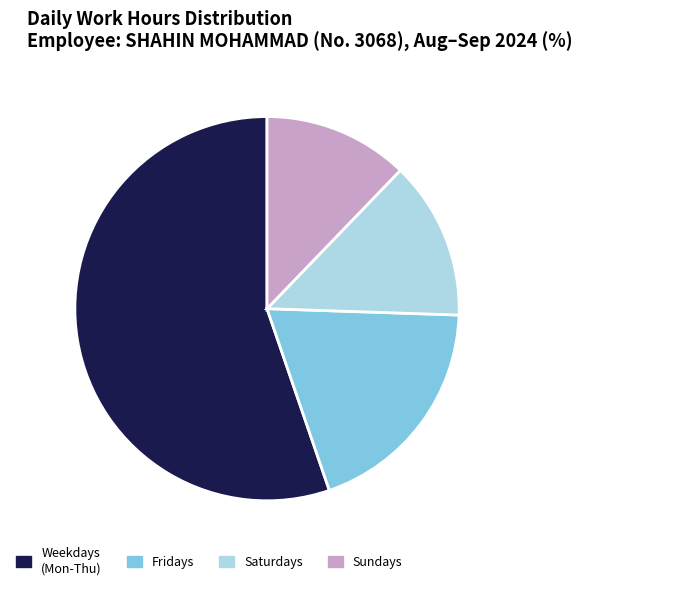

Rank the categories by value from lowest to highest.

Sundays, Saturdays, Fridays, Weekdays (Mon-Thu)